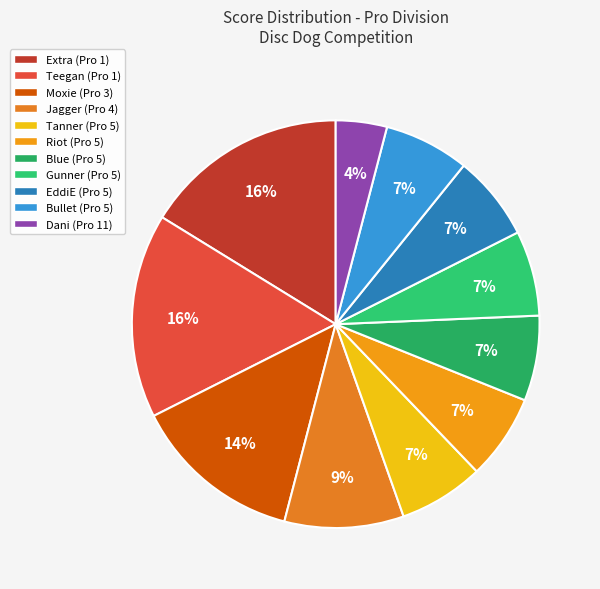

How many slices are in this pie chart?

11